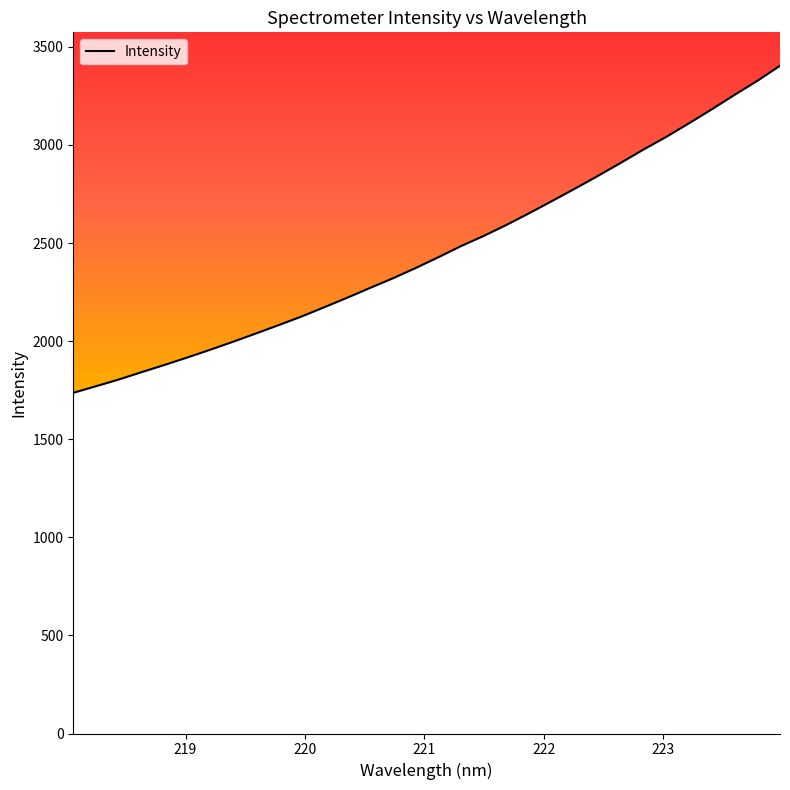

What is the smallest value displayed?

1736.7